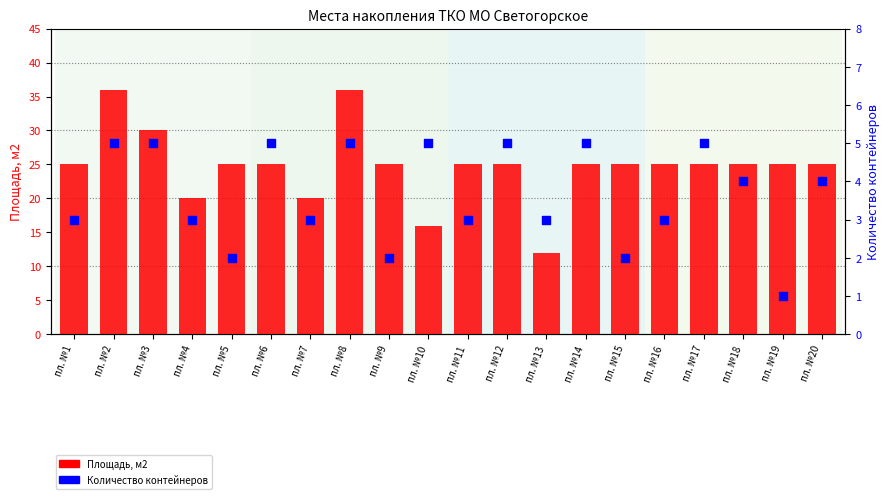

At how many categories does at least one series exceed 10?

20